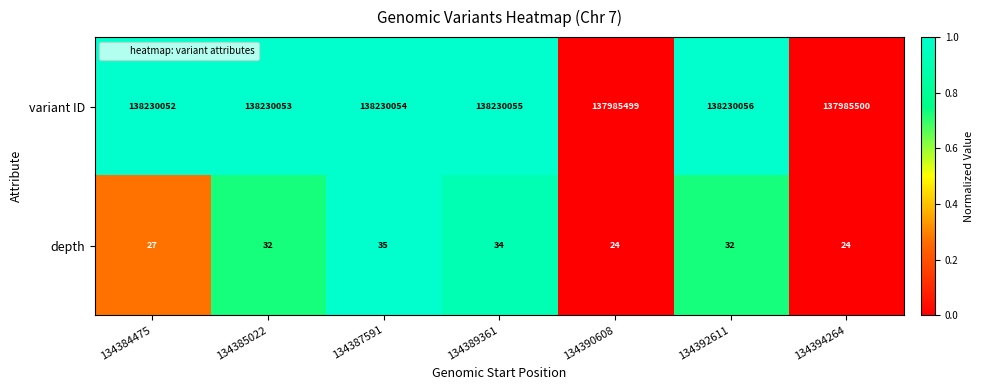

What is the total value across all series at 134384475?

138230079